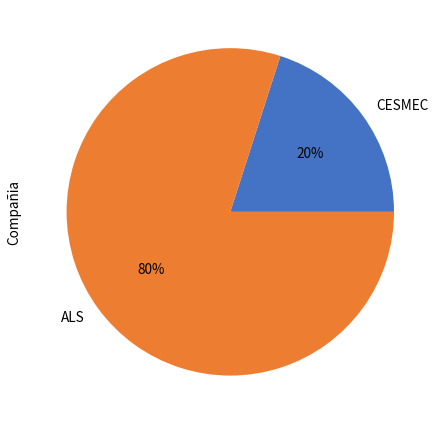

Does ALS represent more than half of the total?

Yes